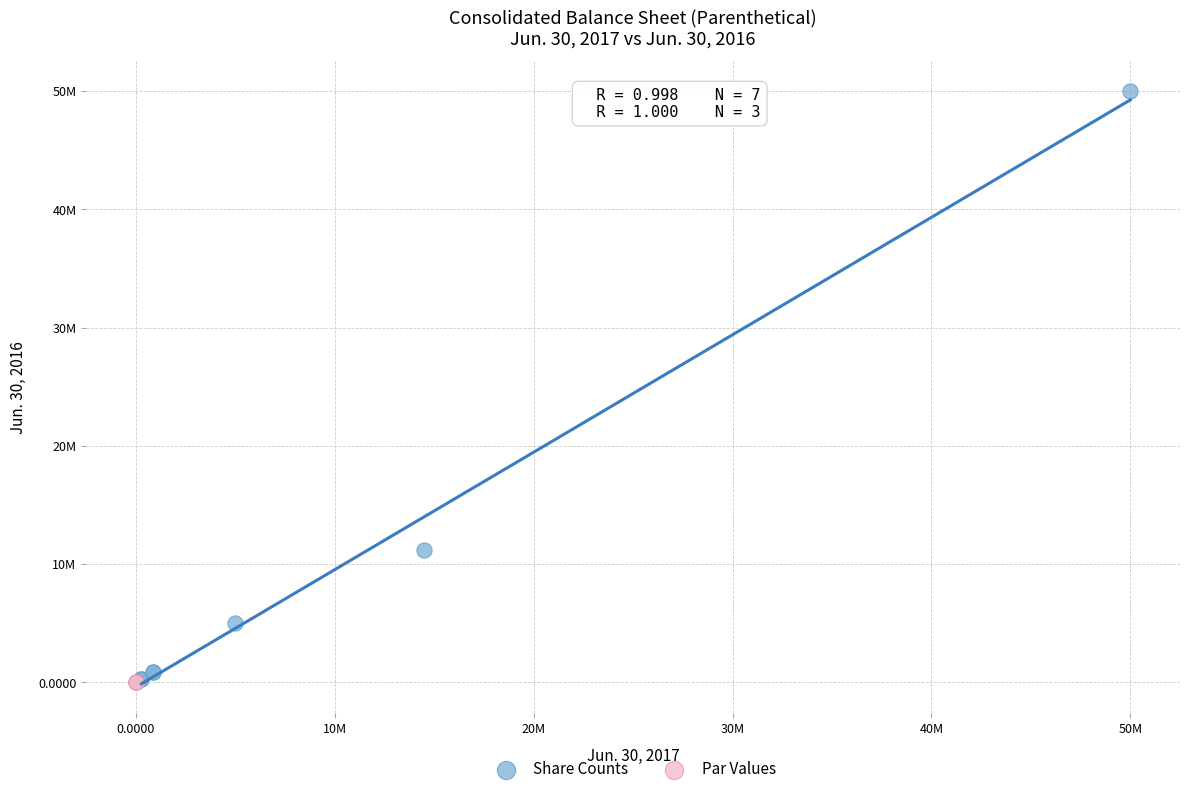

What are all the series names shown in the legend?

Share Counts, Par Values